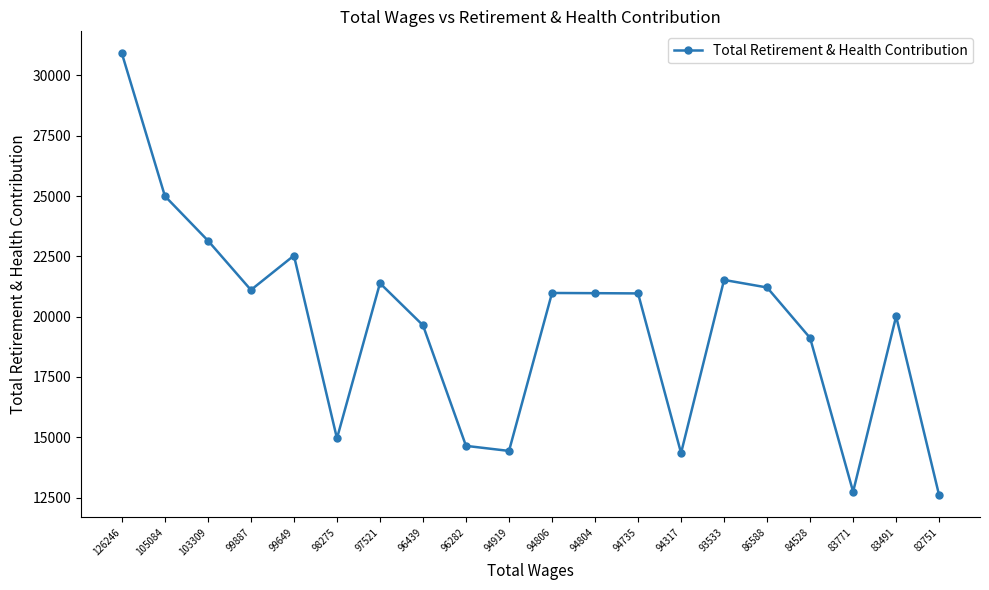

At which category does the data reach its first local peak?

99649